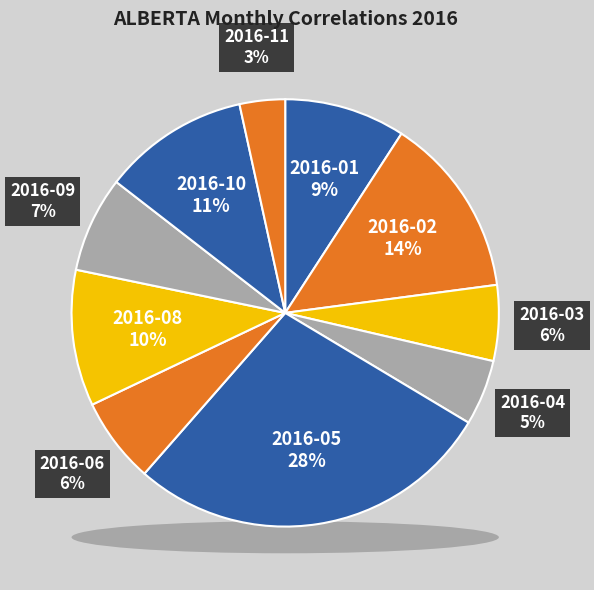

Combined, do 2016-09 and 2016-04 account for over 50%?

No